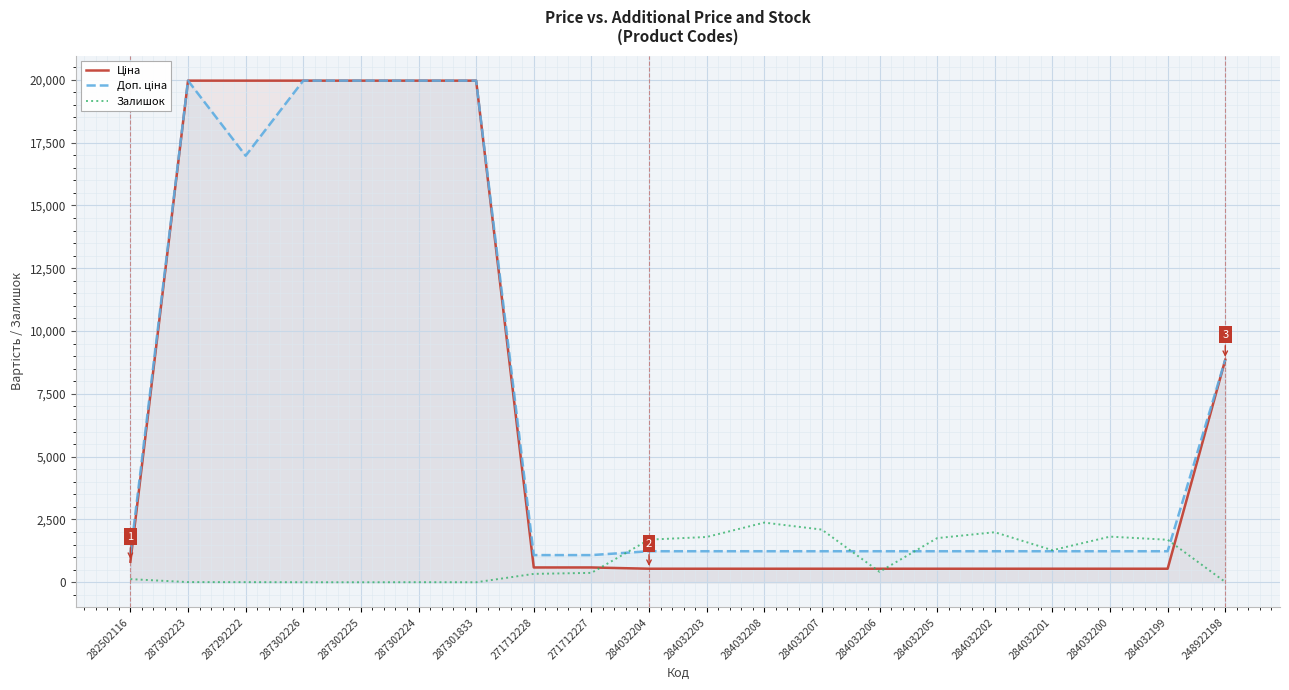

Read the Ціна value at 287292222.

19964.2